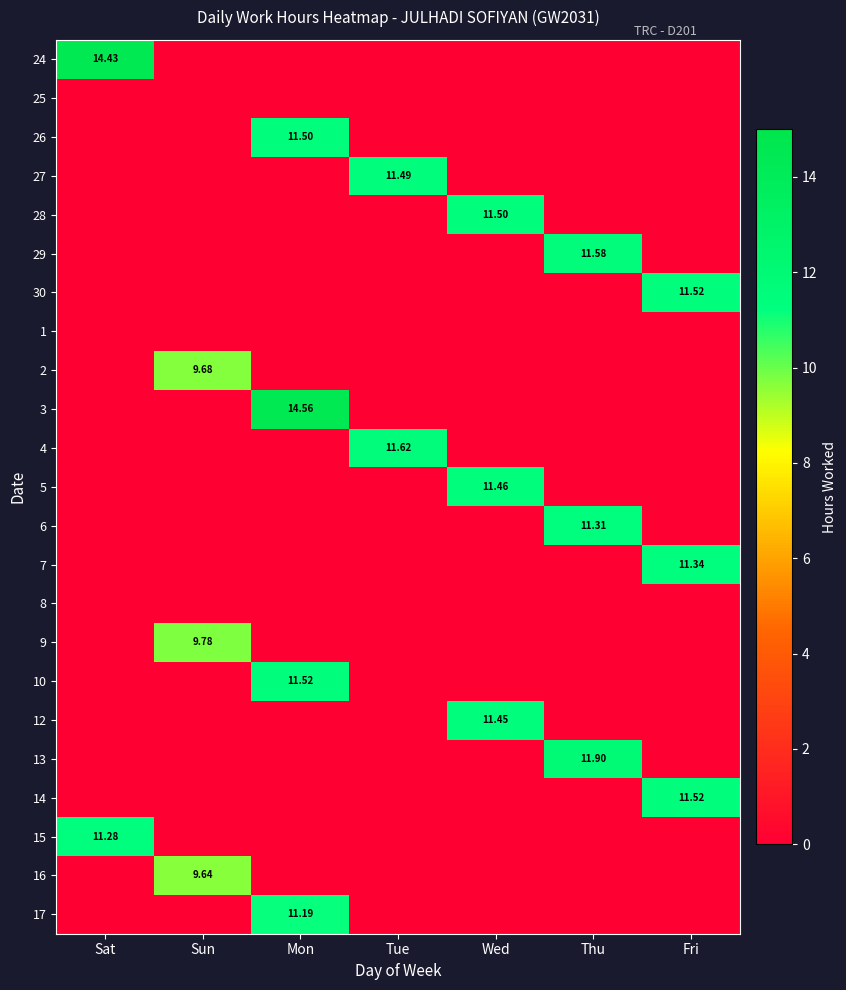

What is the average value of the 2 series?

1.4